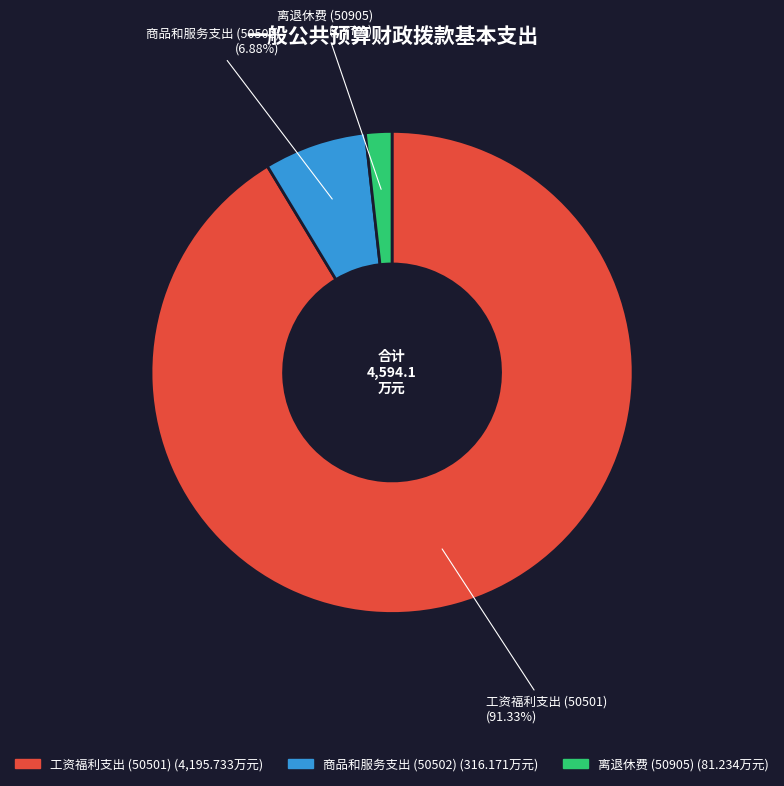

How many slices are in this pie chart?

3